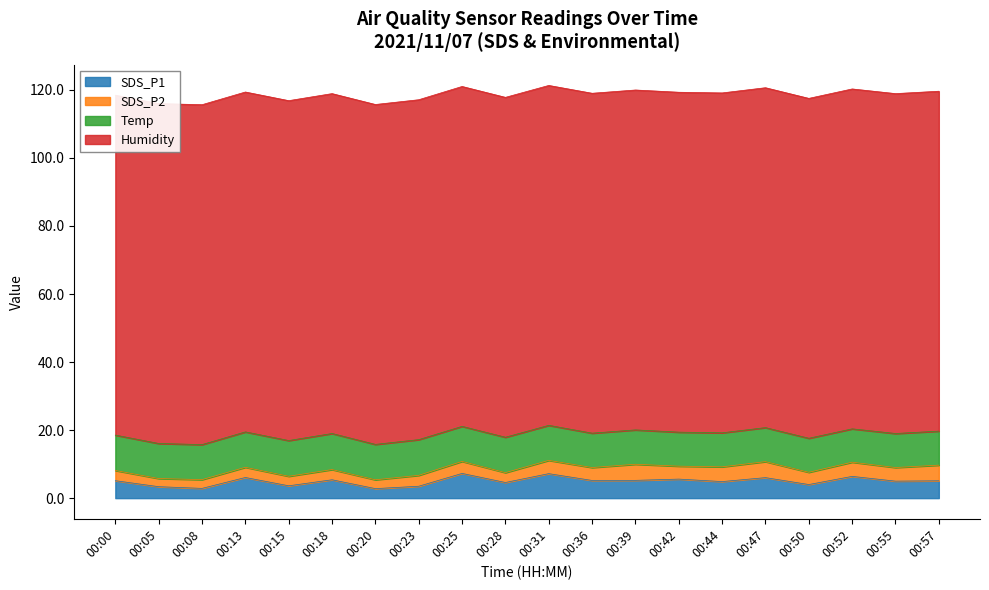

True or false: SDS_P2 and SDS_P1 cross at least once.

False